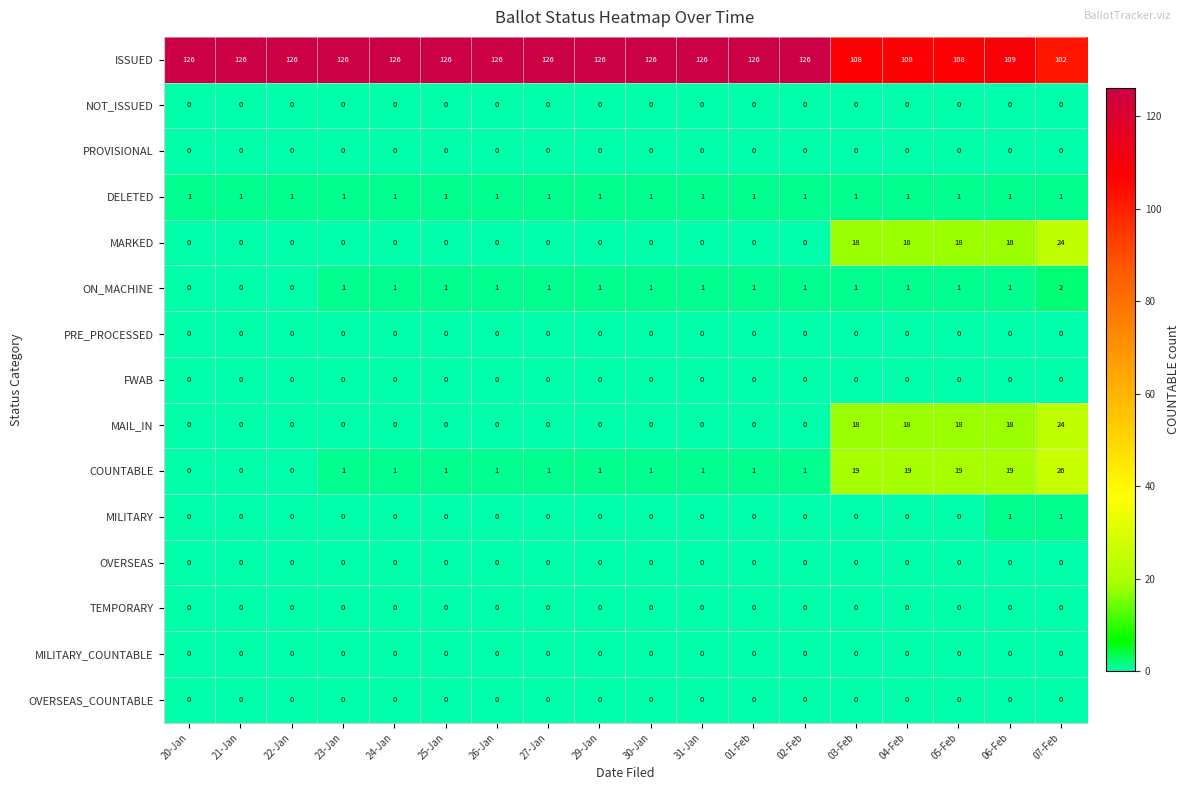

What is the total value across all series at 04-Feb?

165